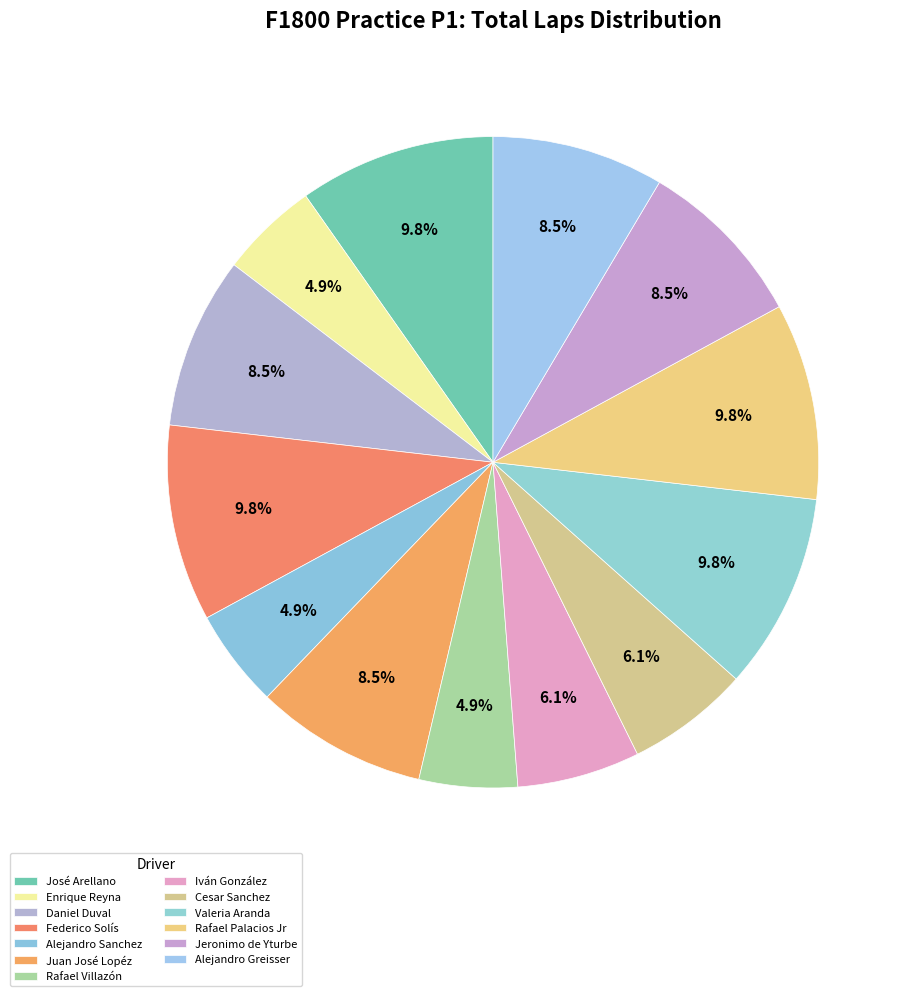

Which category has the biggest portion of the pie?

José Arellano